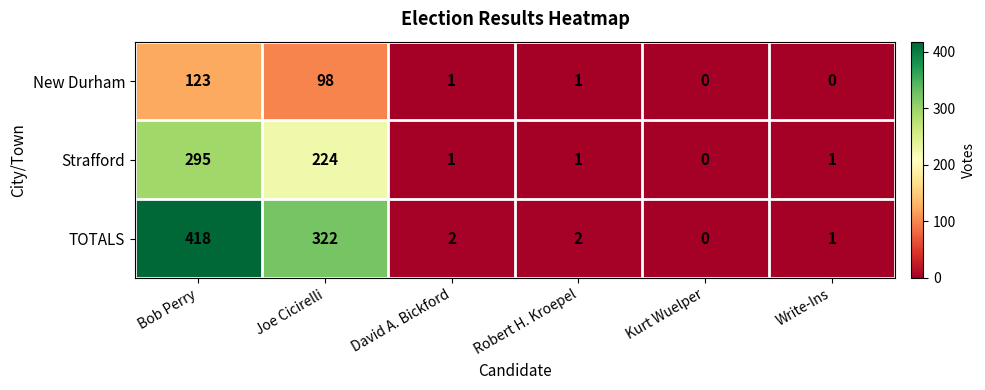

Reading left to right, what are all the values shown in this chart?

New Durham: 123	98	1	1	0	0
Strafford: 295	224	1	1	0	1
TOTALS: 418	322	2	2	0	1